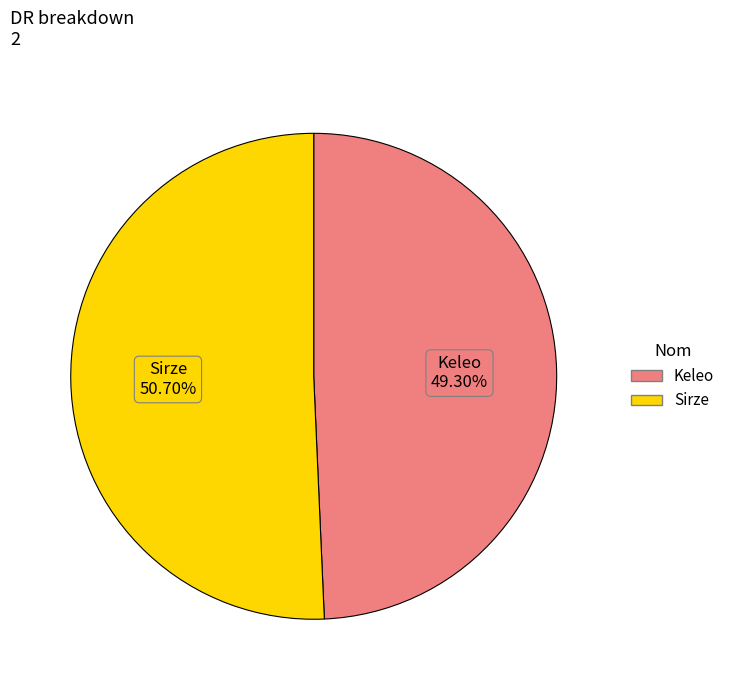

How many slices are in this pie chart?

2